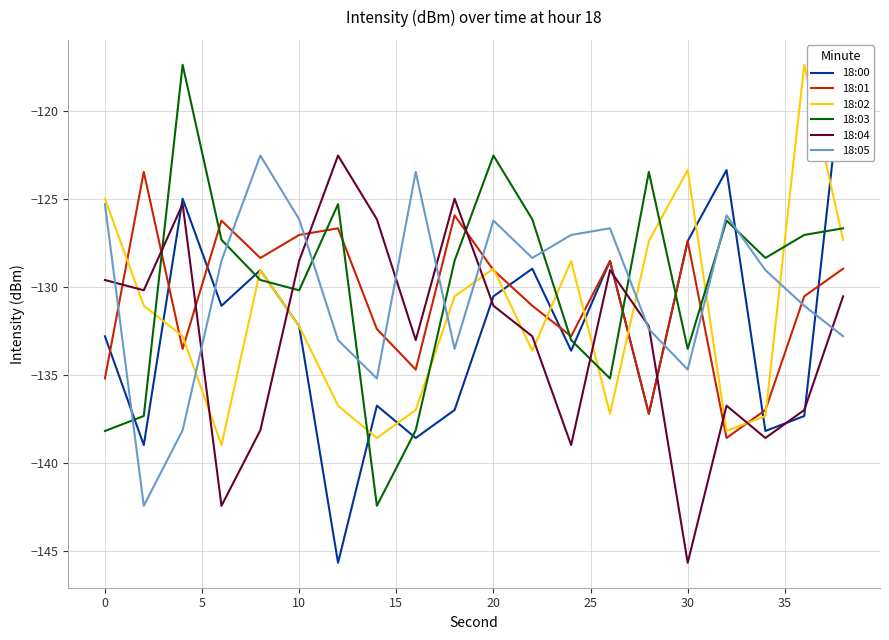

True or false: 18:01 and 18:05 cross at least once.

True